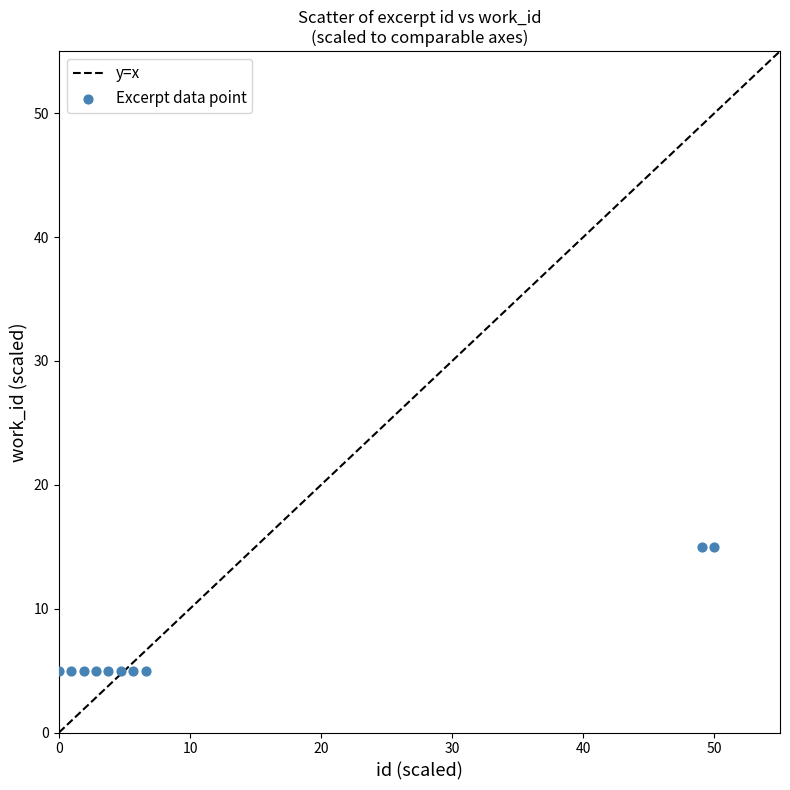

What is the average Y value?

7